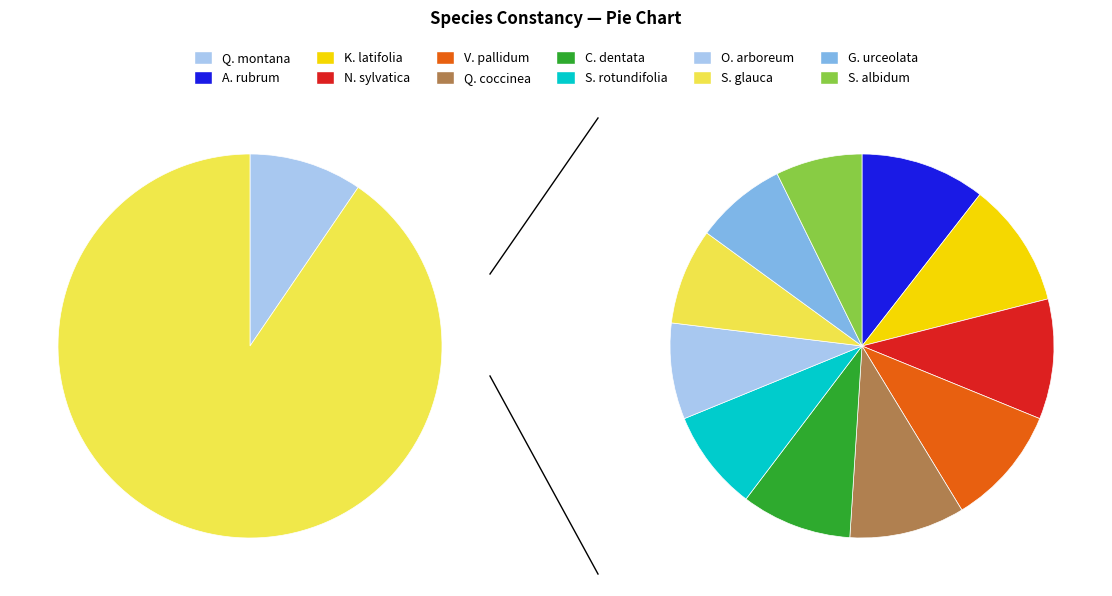

Is Quercus montana the majority of the pie?

No